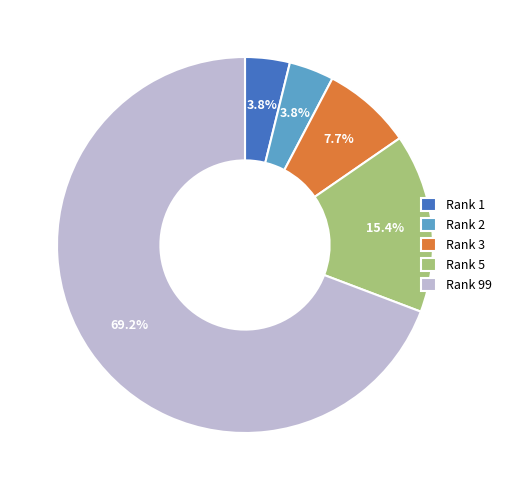

What is the largest slice in the pie chart?

Rank 99